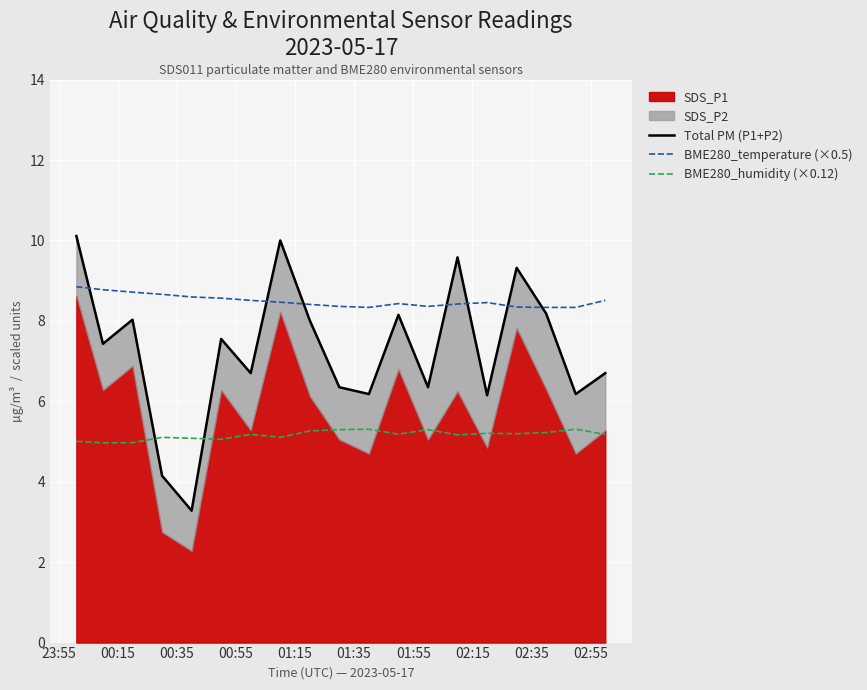

True or false: BME280_temperature (×0.5) and BME280_humidity (×0.12) intersect in this chart.

False